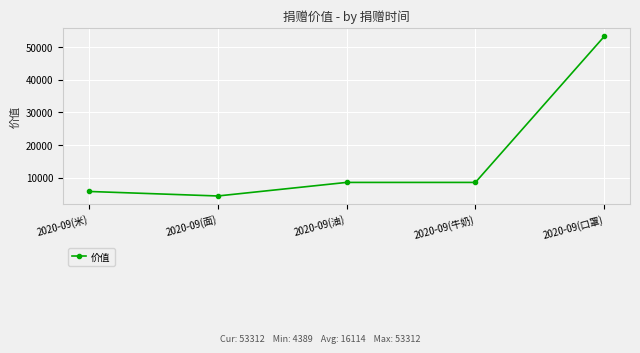

Reading left to right, list all the values displayed in this chart.

2020-09(米)=5775	2020-09(面)=4389	2020-09(油)=8547	2020-09(牛奶)=8547	2020-09(口罩)=53312